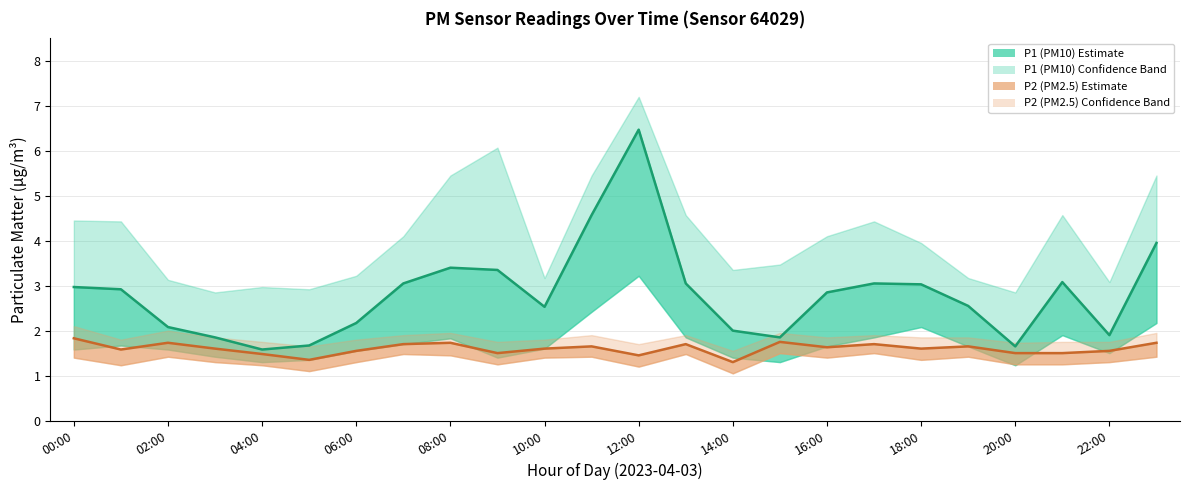

Does the chart display data point markers on the line(s)?

No